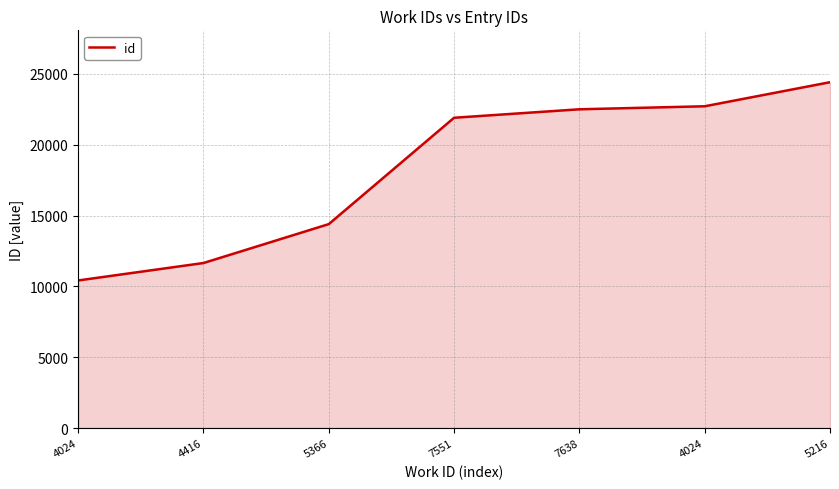

What is the change in value from 7638 to 5216?

+1911